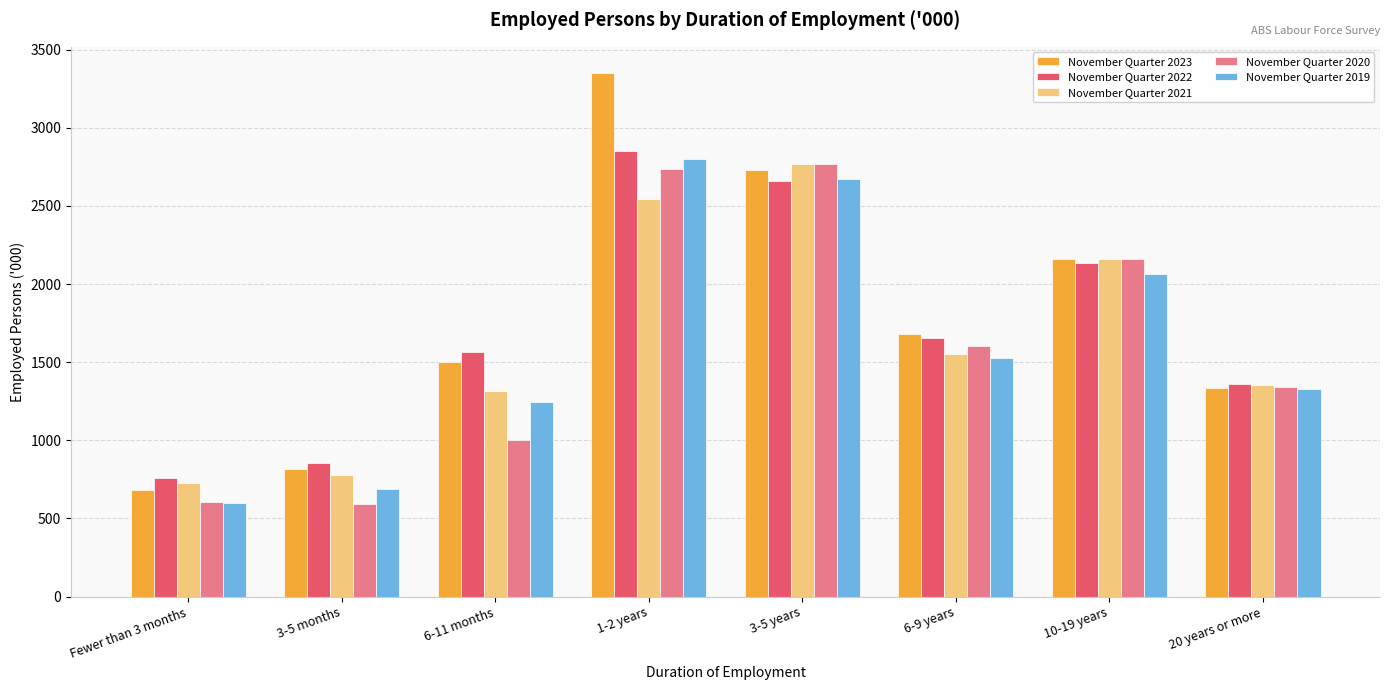

True or false: November Quarter 2022 has a value of 937.6 at 10-19 years.

False